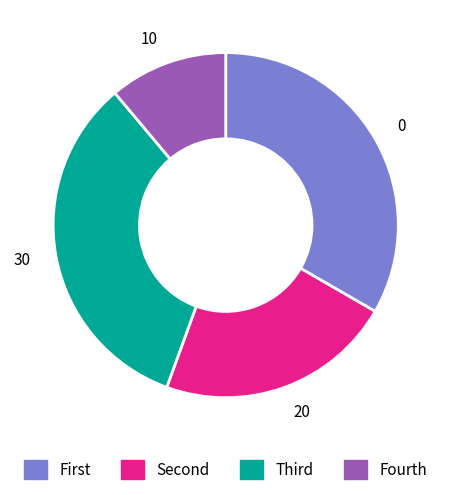

Is there a majority slice in this chart?

No